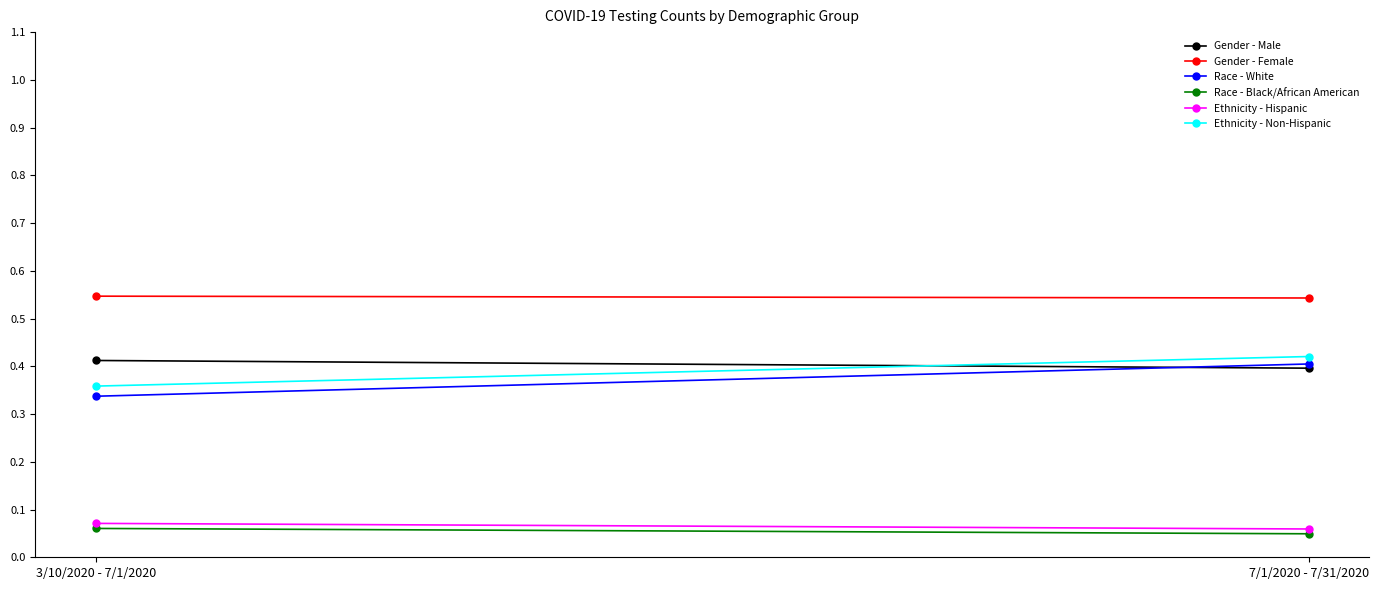

Which series has the widest spread of values?

Race - White